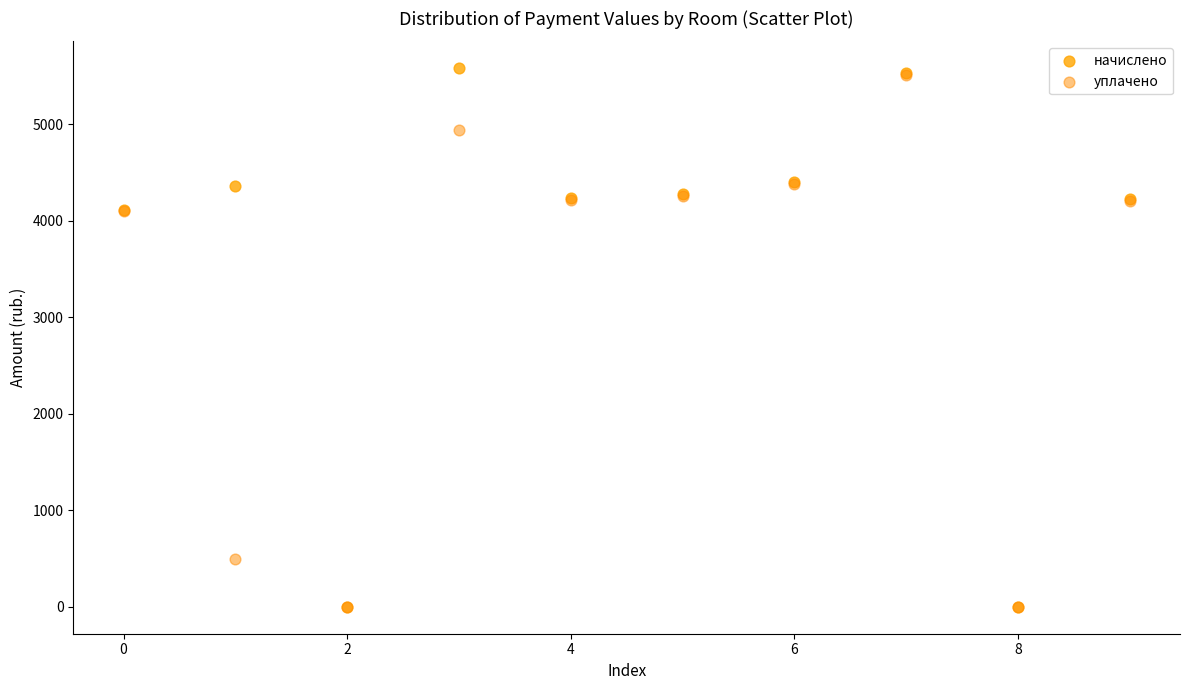

Which series contains the highest Y value?

начислено